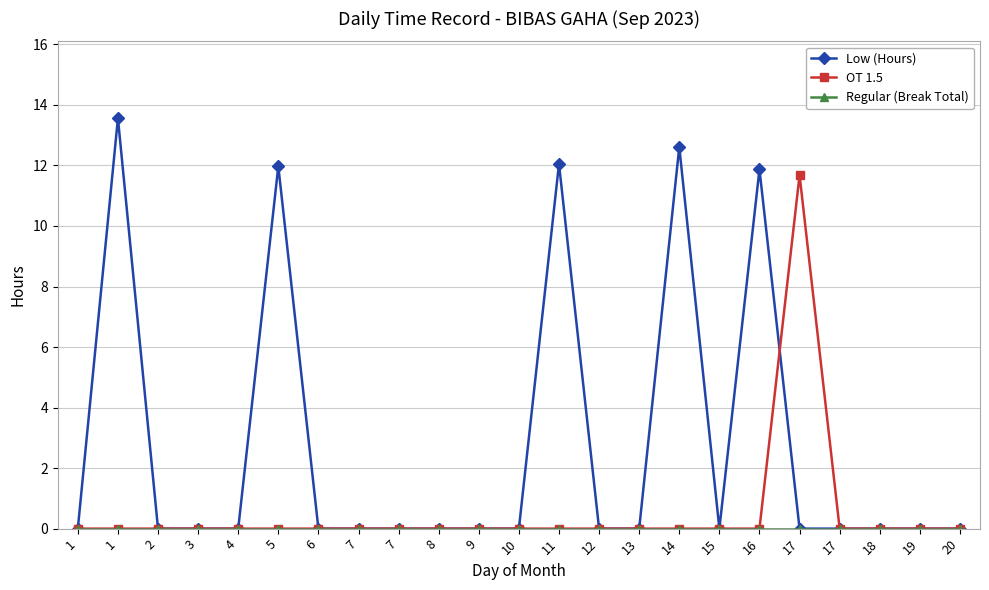

Rank the series at 15 from lowest to highest value.

Low (Hours), OT 1.5, Regular (Break Total)